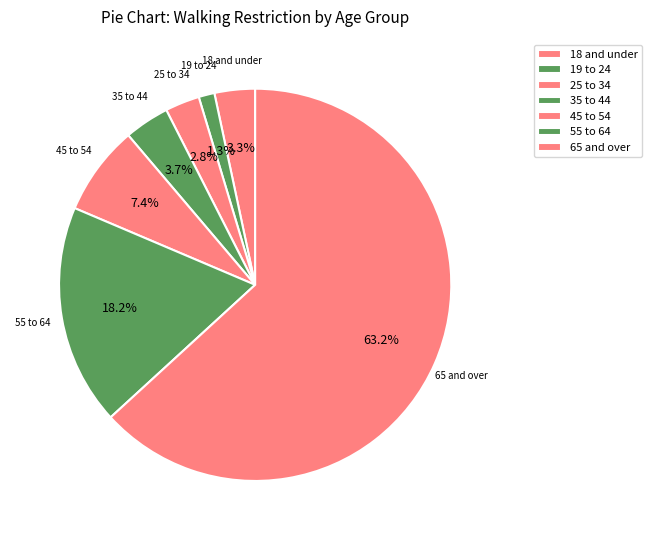

Does 45 to 54 account for over 50% of the chart?

No